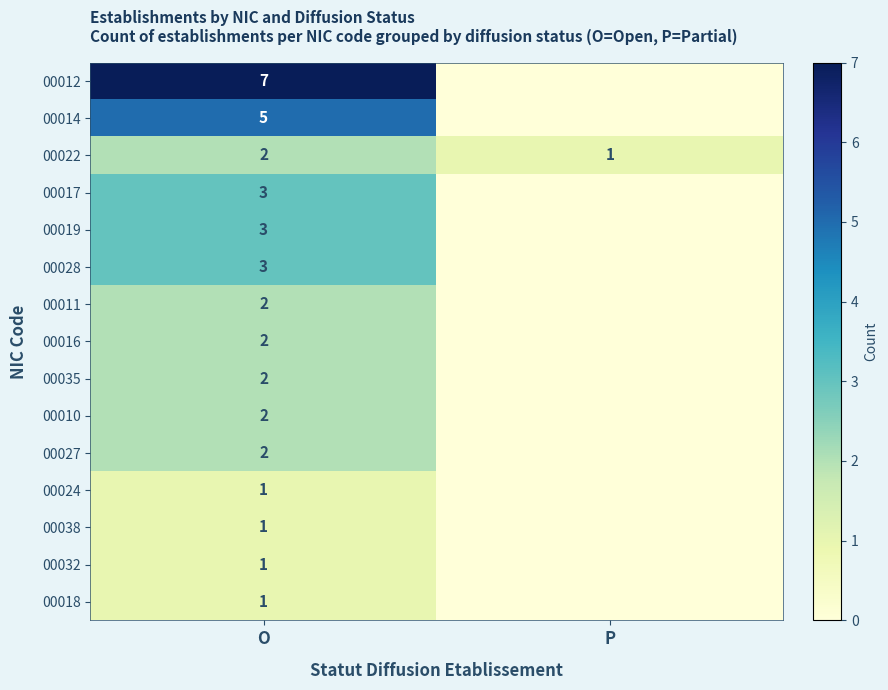

Is it true that 00024 equals 1 at O?

True